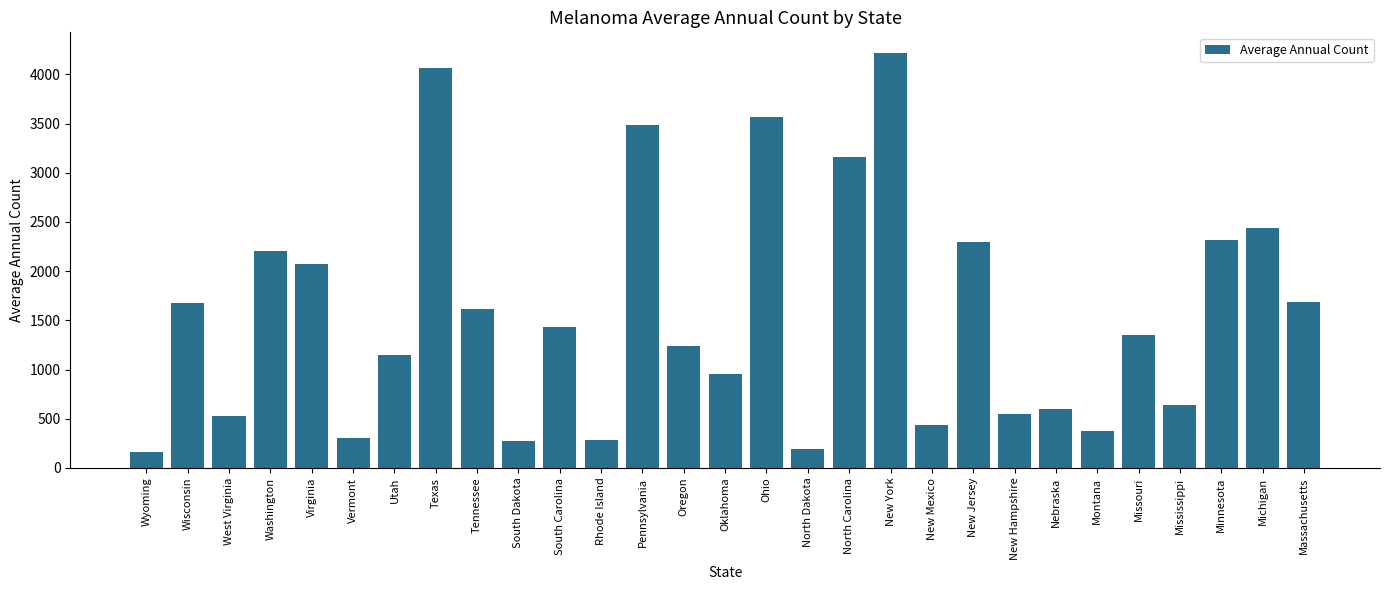

What is the change in value from Oklahoma to Massachusetts?

+730